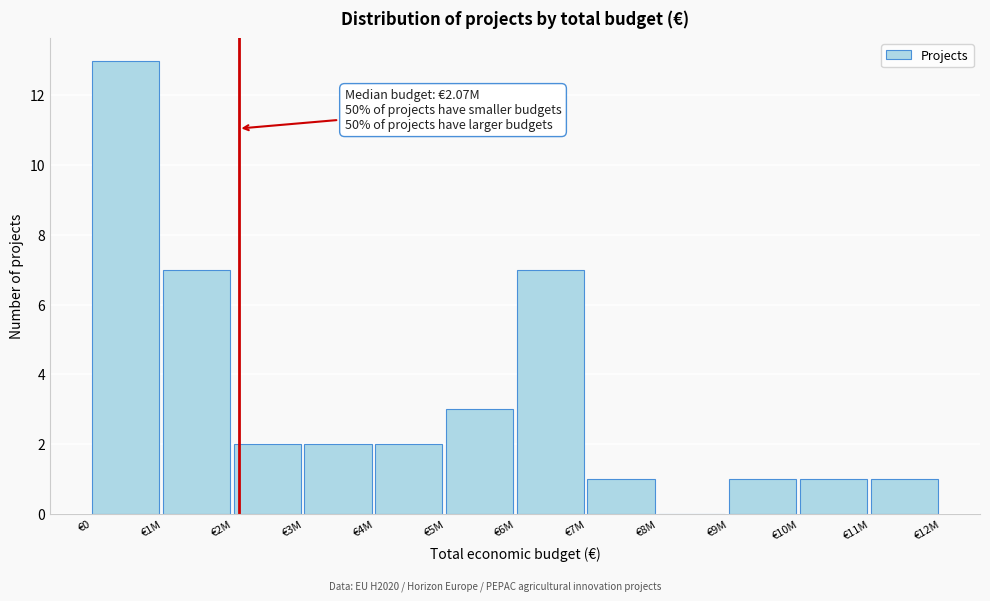

Reading left to right, what are all the values shown in this chart?

€0=13	€1M=7	€2M=2	€3M=2	€4M=2	€5M=3	€6M=7	€7M=1	€8M=0	€9M=1	€10M=1	€11M=1